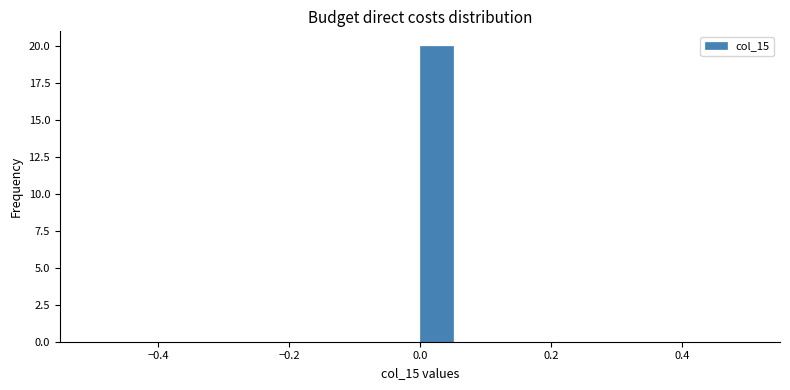

Around what value on the x-axis is the tallest bar? Give the approximate position of its centre, as read against the axis.

0.02